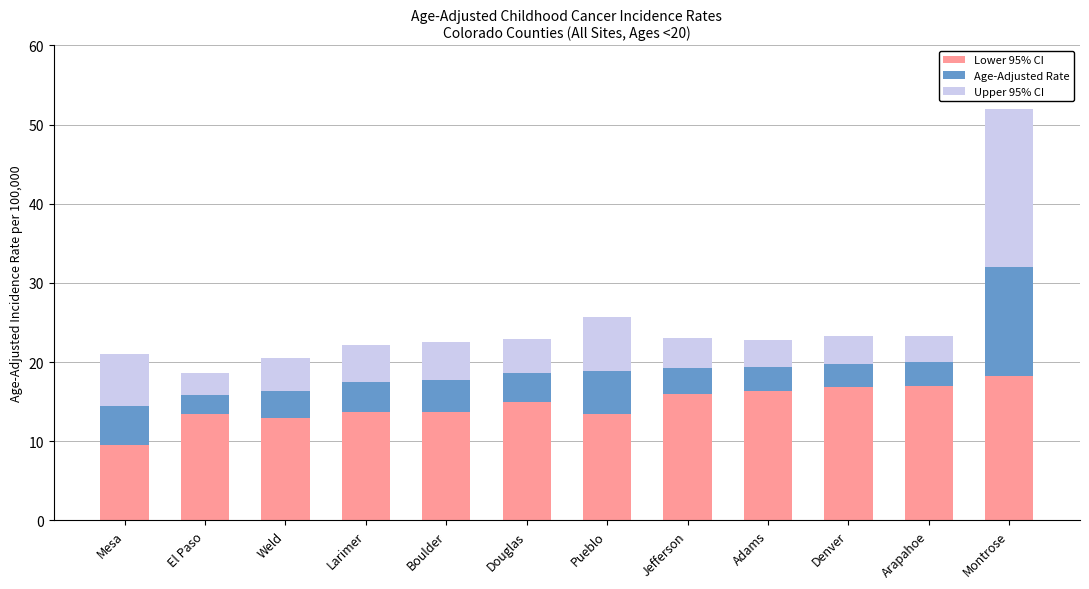

Is it true that Lower 95% CI equals 19.0 at Boulder?

False